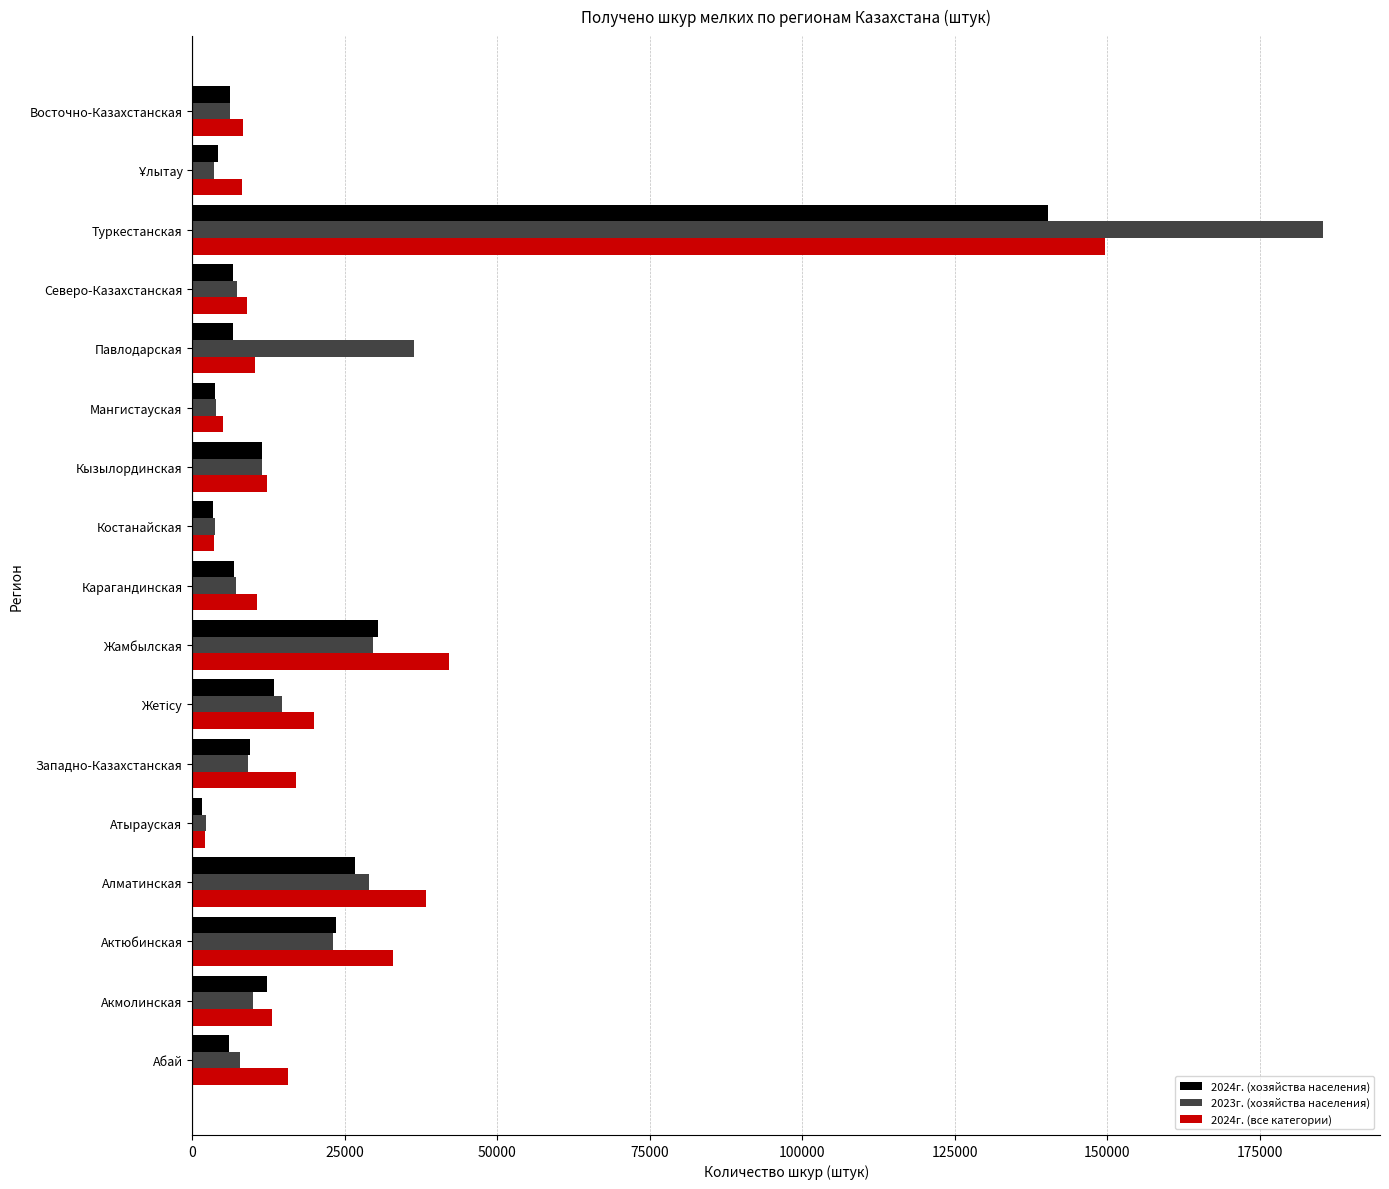

At which category is the sum across all series the highest?

Туркестанская